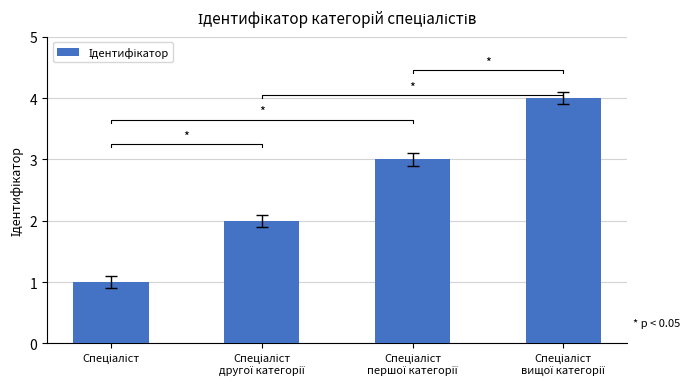

What is the difference between the maximum and minimum values?

3